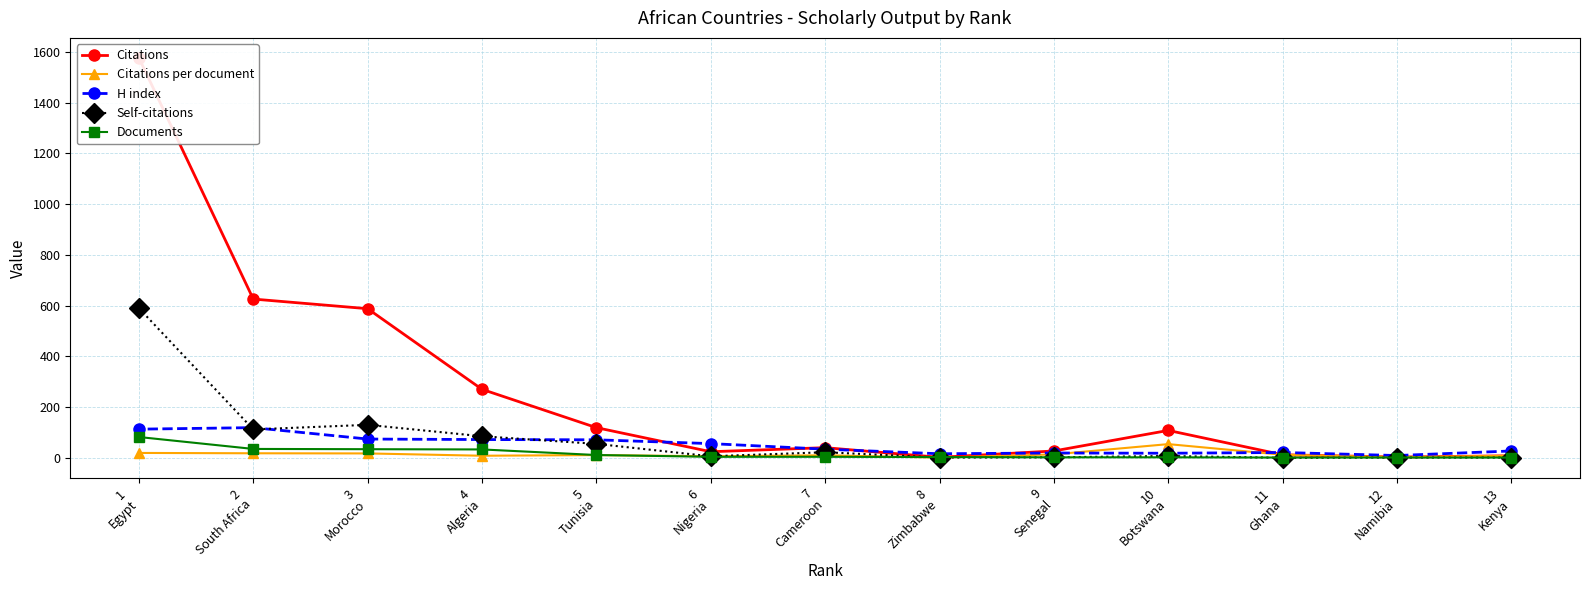

How many lines are shown in the chart?

5